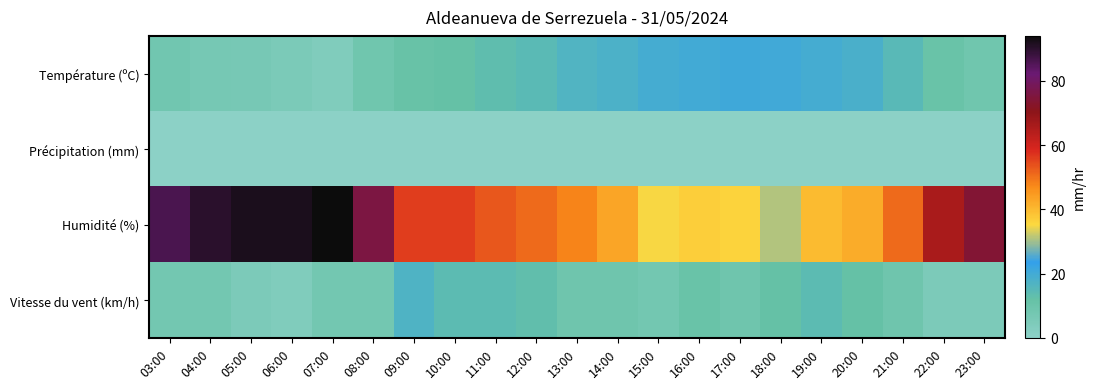

At 10:00, list the series in order from smallest to largest.

Précipitation (mm), Température (ºC), Vitesse du vent (km/h), Humidité (%)